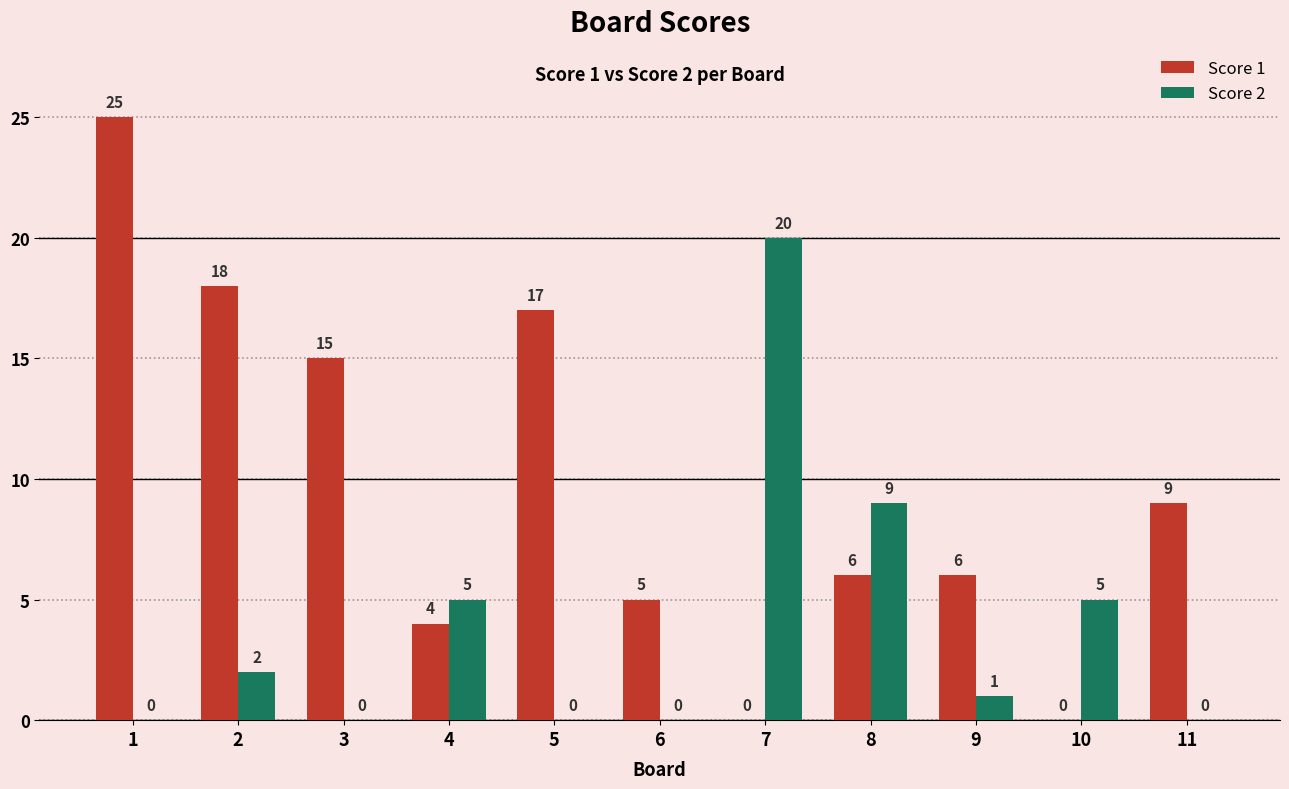

What is the sum of the Score 1 values at 7 and 1?

25